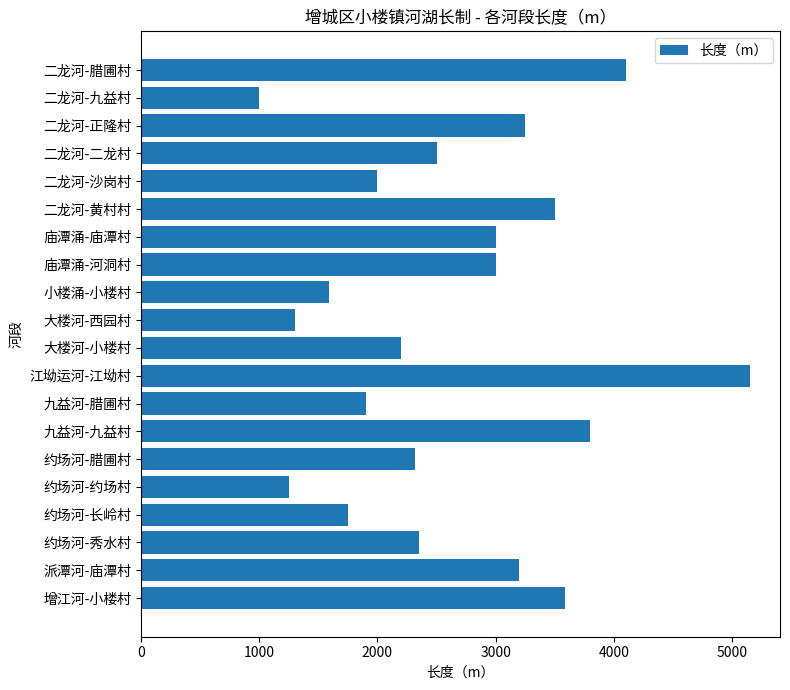

What is the greatest value displayed?

5150